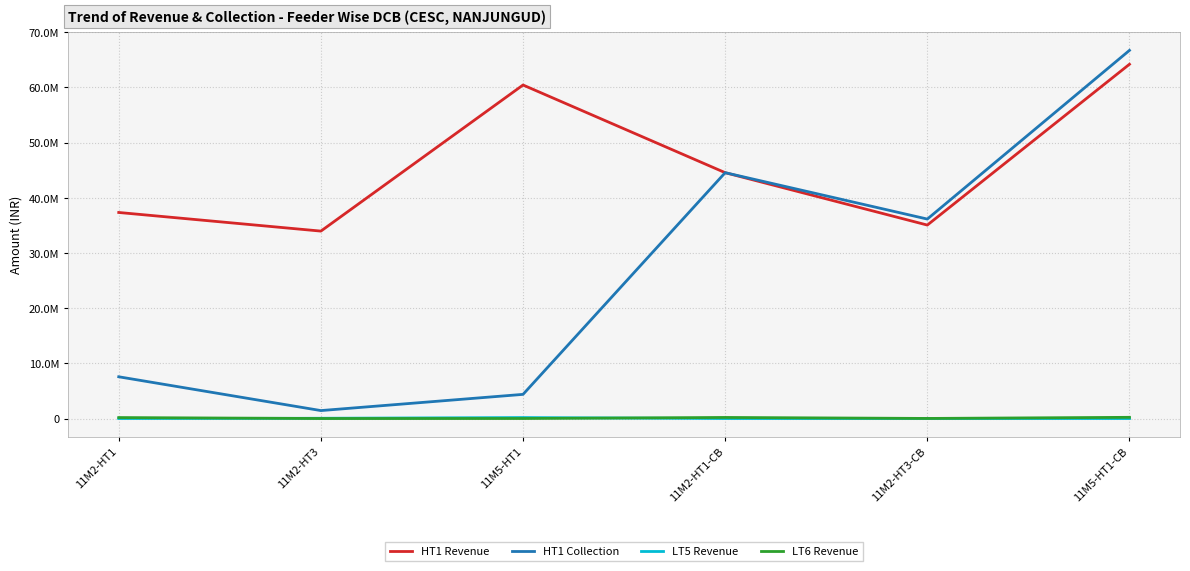

Reading right to left, transcribe all the data shown in this chart.

HT1 Revenue: 64182371.6	35049641.1	44541538.4	60423877.9	33956715.8	37331203.2
HT1 Collection: 66697524.0	36137576.0	44541538.4	4380331.8	1444474.6	7567023.8
LT5 Revenue: 903.0	6486.5	10.0	179796.8	48572.0	3234.6
LT6 Revenue: 221248.0	20726.0	198722.8	8049.1	6249.1	179796.8